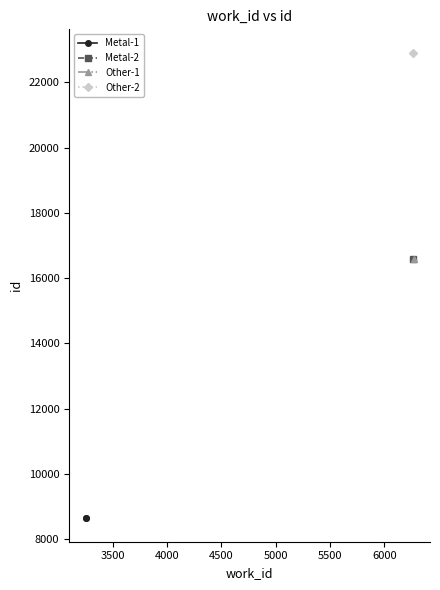

The chart shows a value of 11601 at 3500. True or false?

False